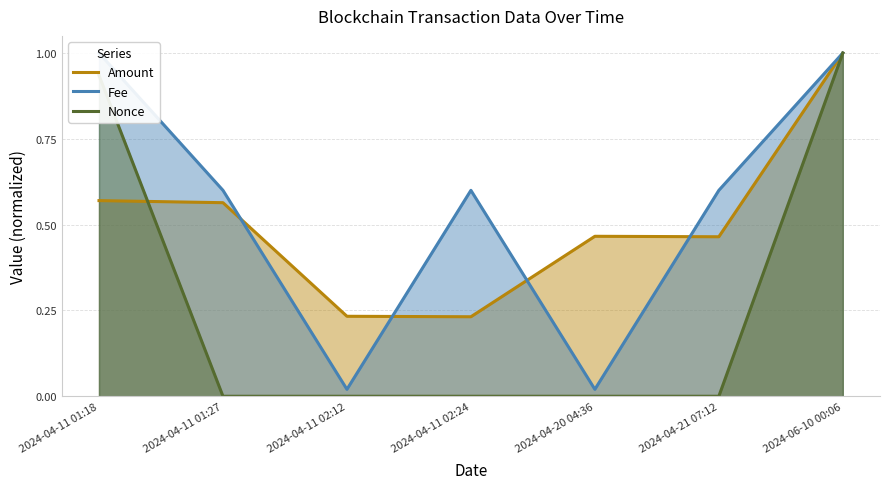

Rank the series at 2024-04-21 07:12 from highest to lowest value.

Fee, Amount, Nonce